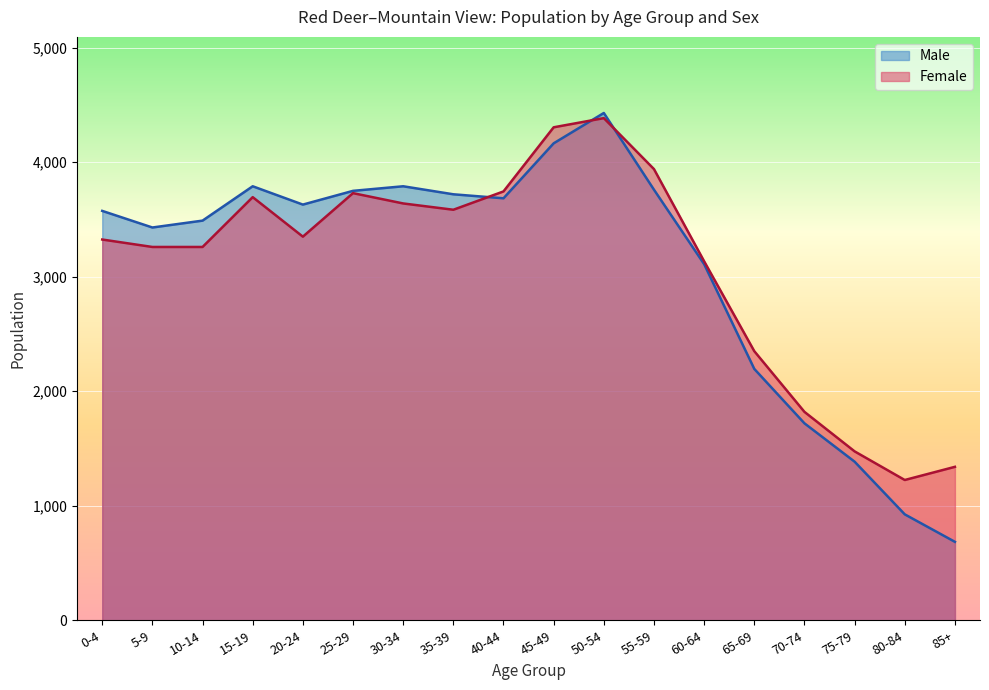

What is the difference between the maximum and minimum values in the Female series?

3160